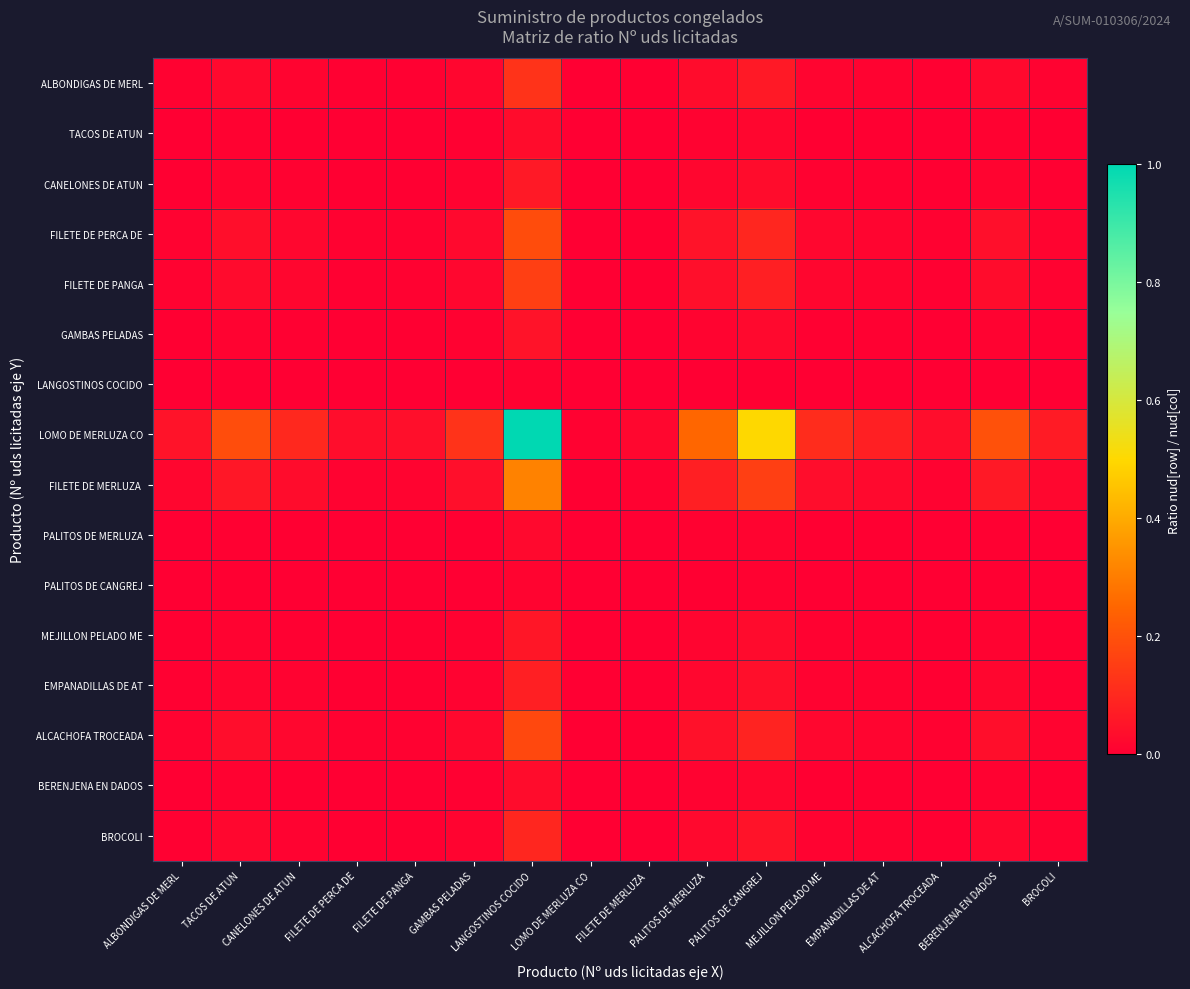

What is the difference between the highest and lowest values at EMPANADILLAS DE AT?

0.1